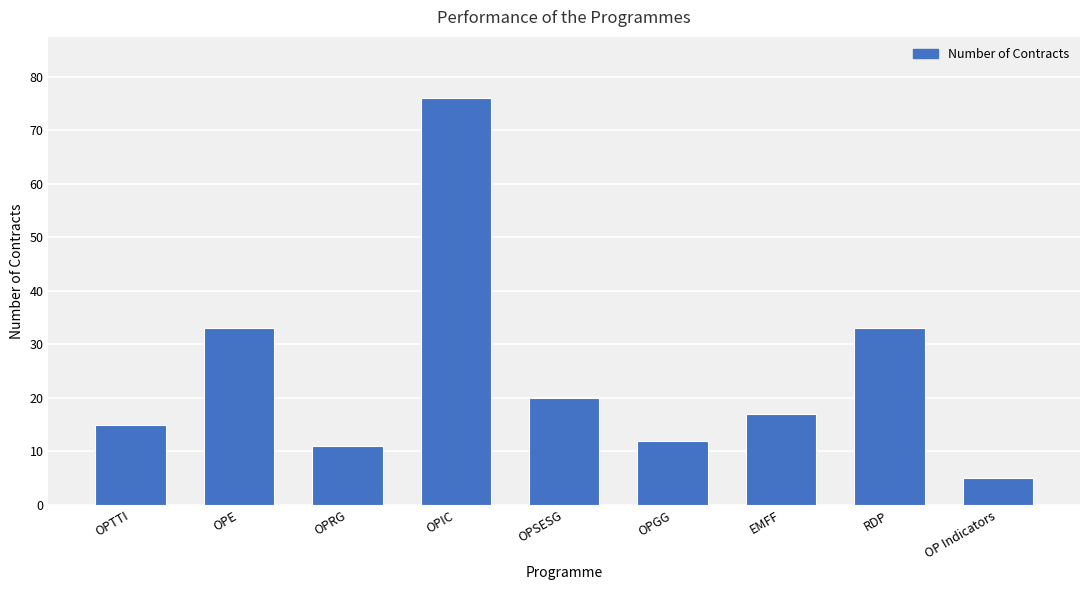

What position from the right is OPSESG?

5